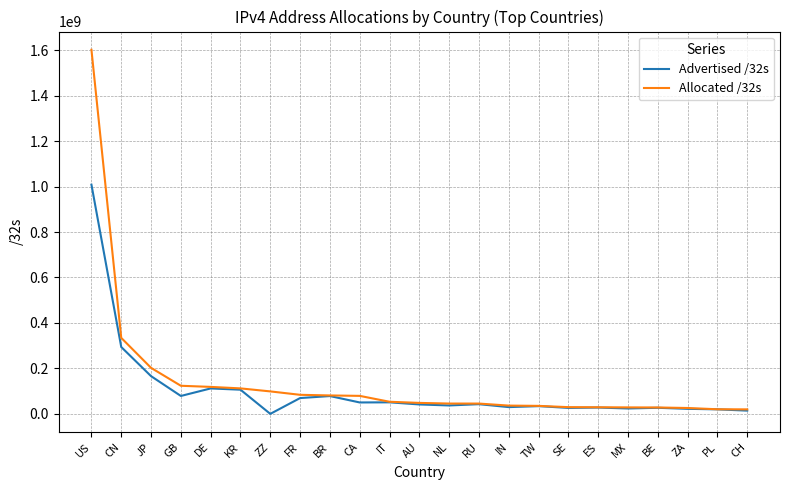

At which label does Allocated /32s first exceed 48537344?

US